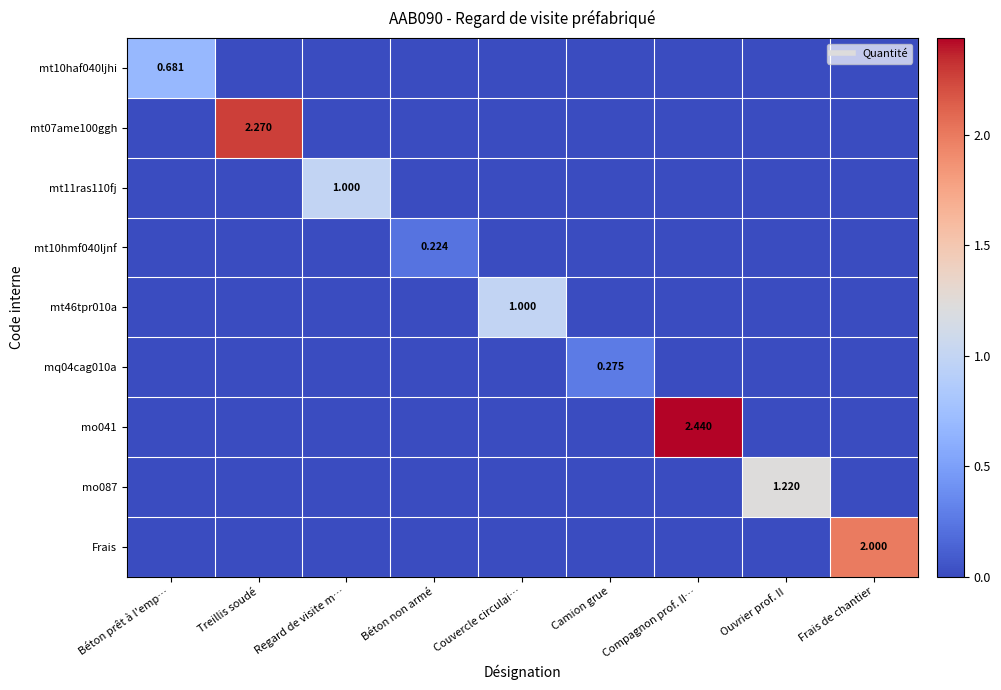

Count the number of categories in the chart.

9